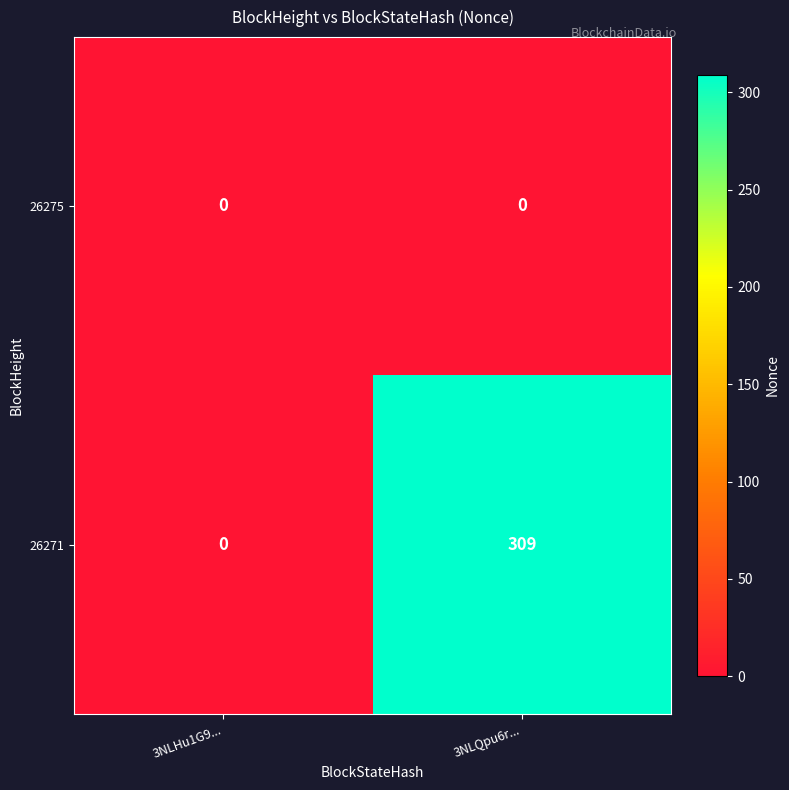

How many data points does each series have?

2